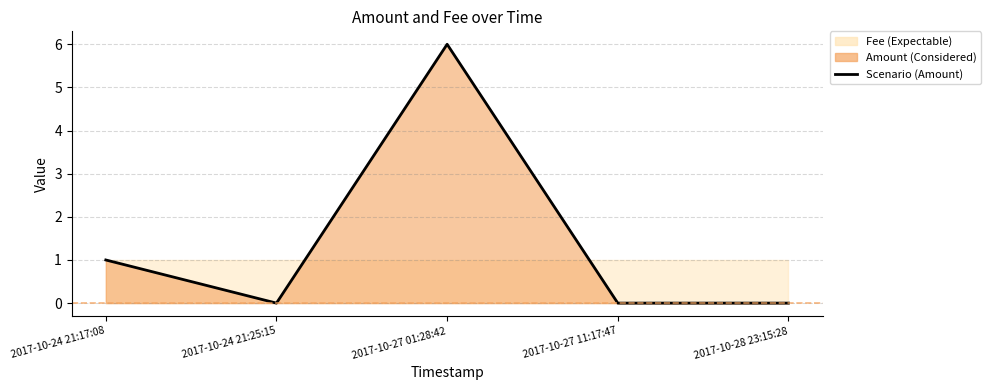

The chart shows a value of 0 at 2017-10-27 11:17:47. True or false?

True